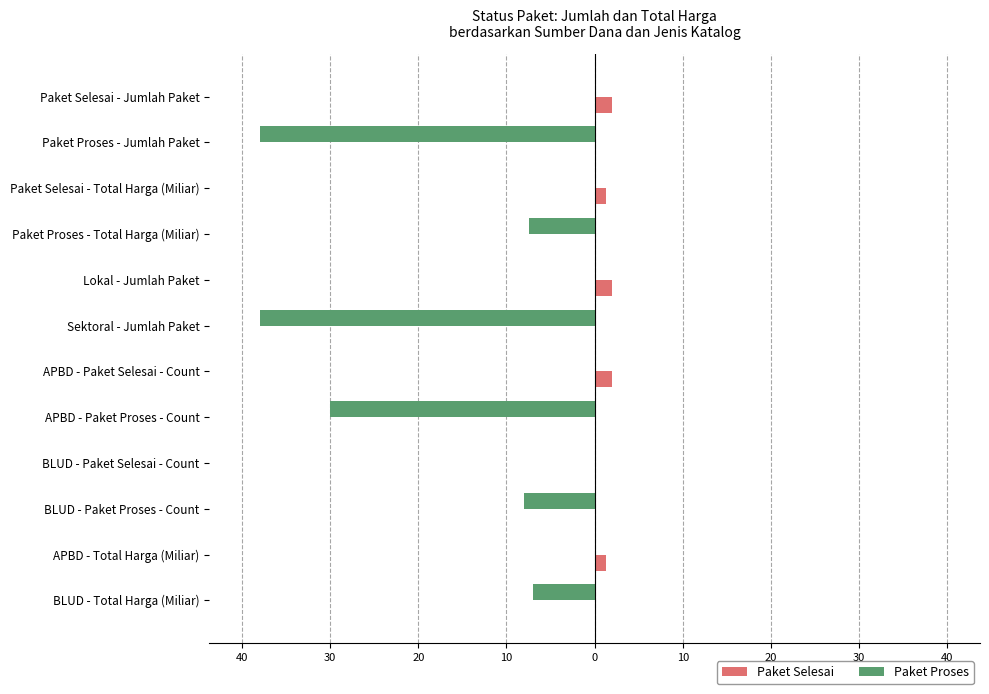

Reading right to left, extract all data points from this chart.

Paket Selesai: 0.0	1.3	0.0	0.0	0.0	2.0	0.0	2.0	0.0	1.3	0.0	2.0
Paket Proses: -6.9	0.0	-8.0	0.0	-30.0	0.0	-38.0	0.0	-7.5	0.0	-38.0	0.0